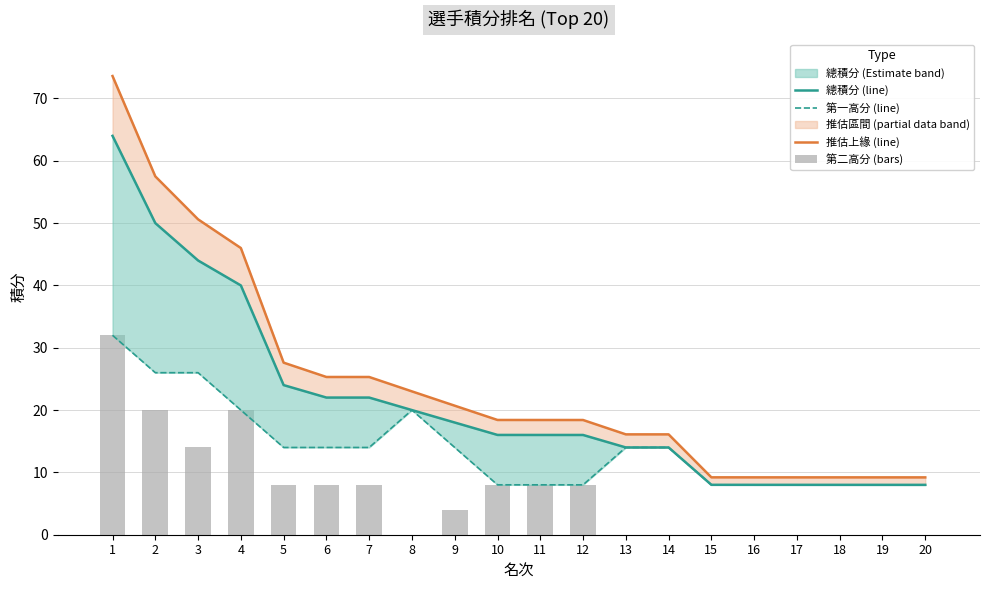

How many values in the 總積分 (line) series are below 16?

8